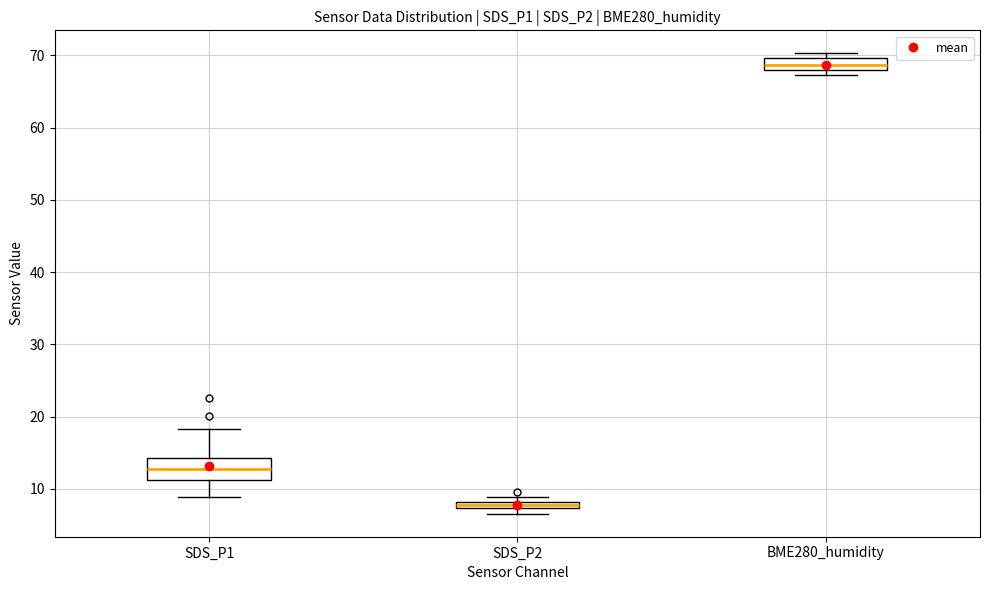

Which box's median line is the highest?

BME280_humidity